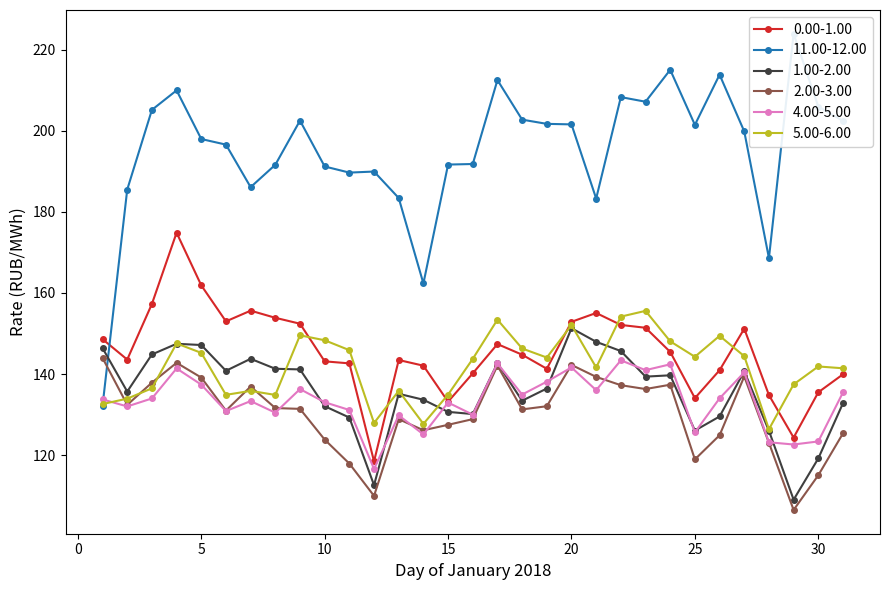

How many data points does each series have?

31